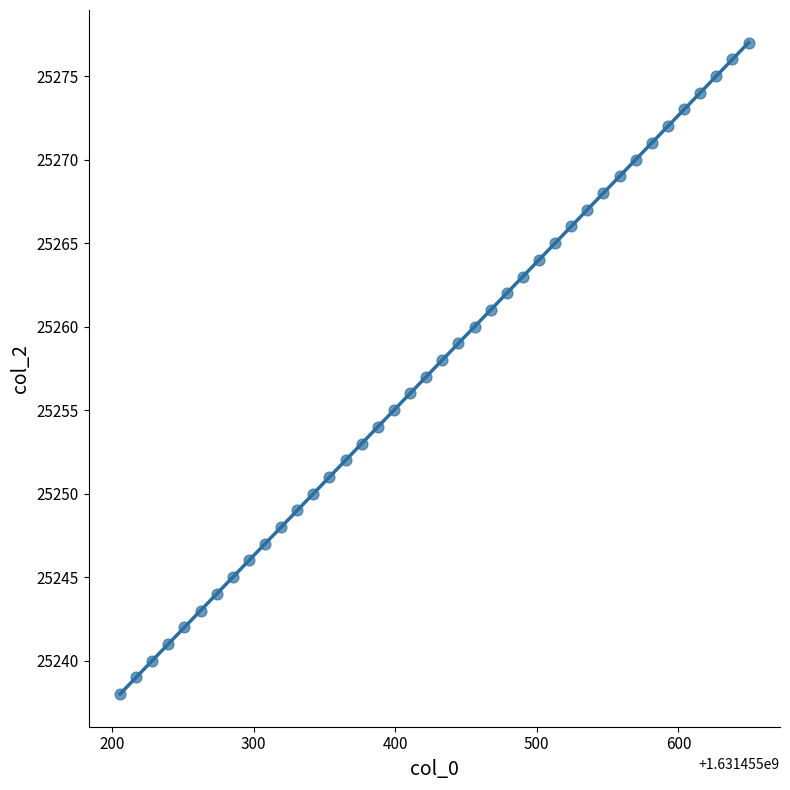

How many data points are displayed?

40